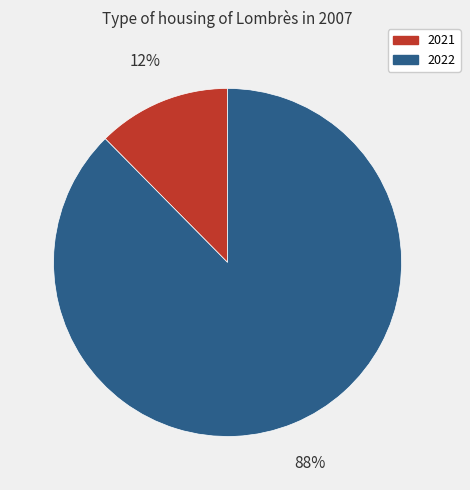

To the nearest percent, what percentage of the pie is 2021?

12%